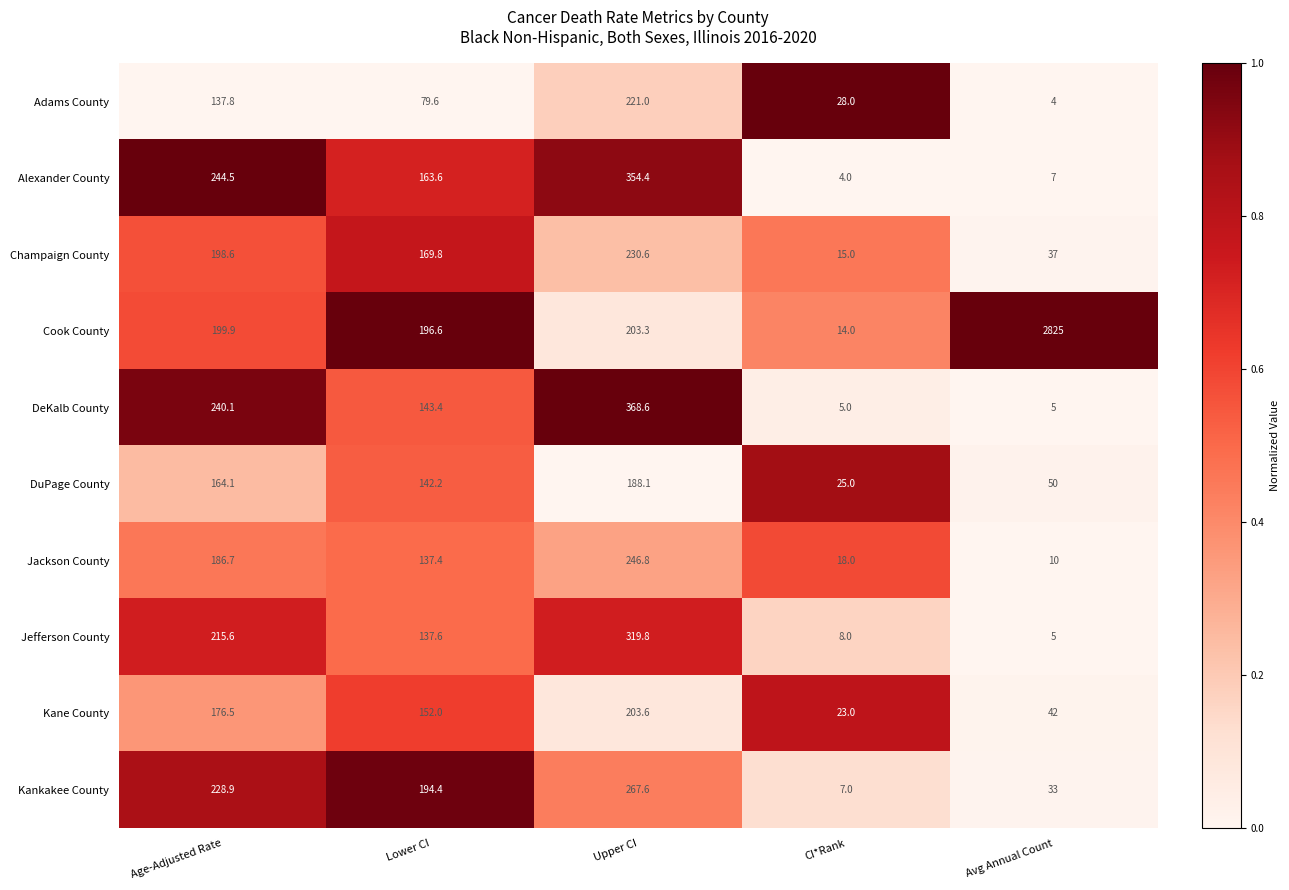

At which category is the sum across all series the highest?

Avg Annual Count